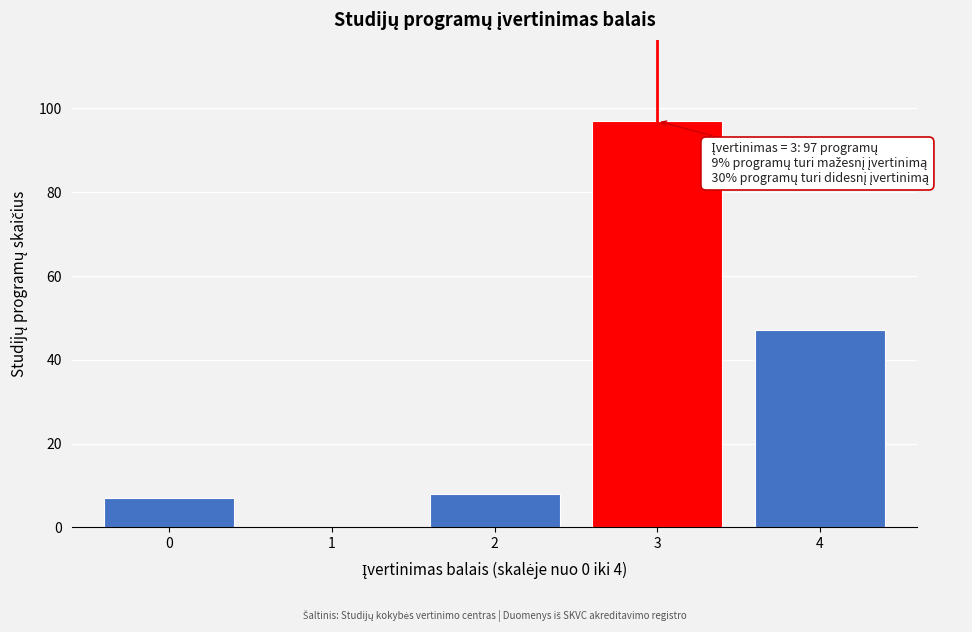

Reading left to right, list all the values displayed in this chart.

0=7	1=0	2=8	3=97	4=47